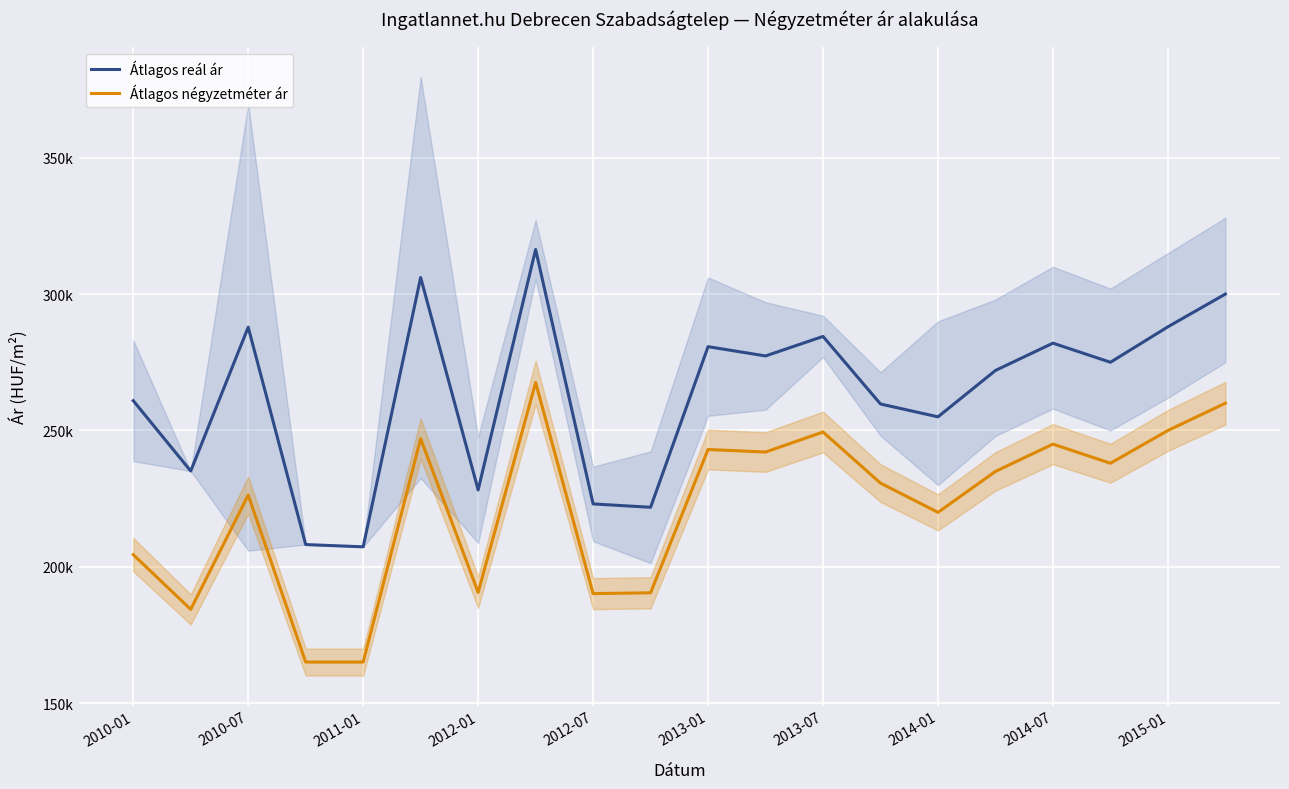

True or false: Átlagos négyzetméter ár has a value of 245000 at 2014-07.

True